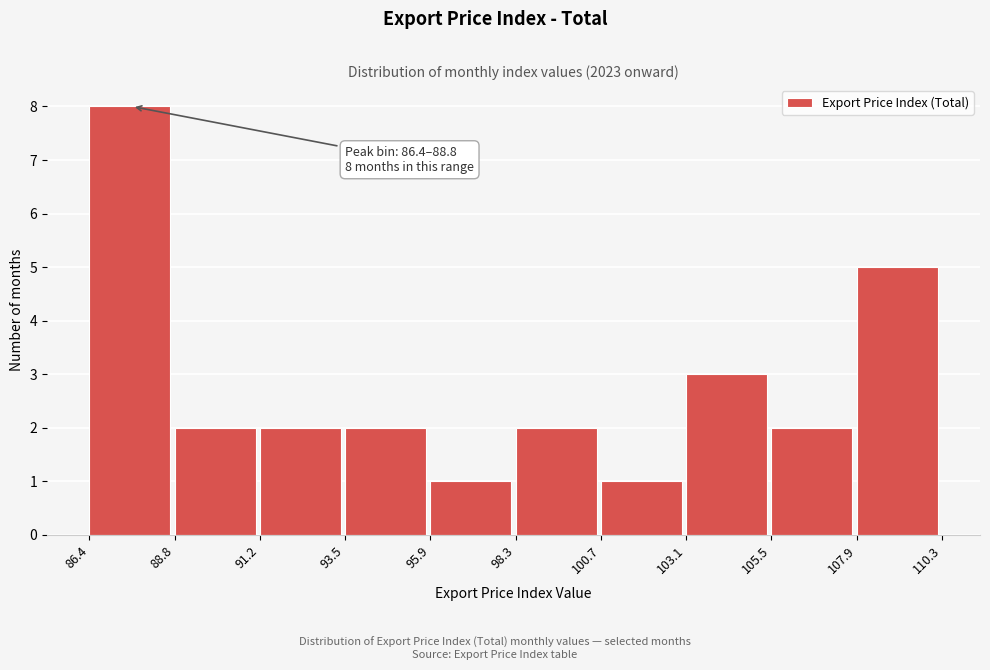

Which range on the x-axis has the tallest bar?

86.4 to 88.8